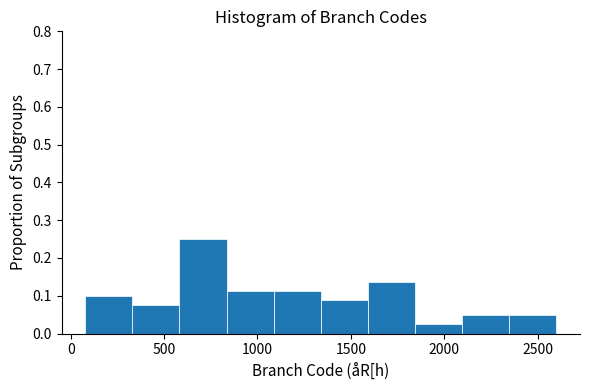

How tall is the bar that spans 1850 to 2100 on the x-axis? Neither the bar edges nor the heights are printed on the chart, so give them approximately, as read against the axes.

0.03